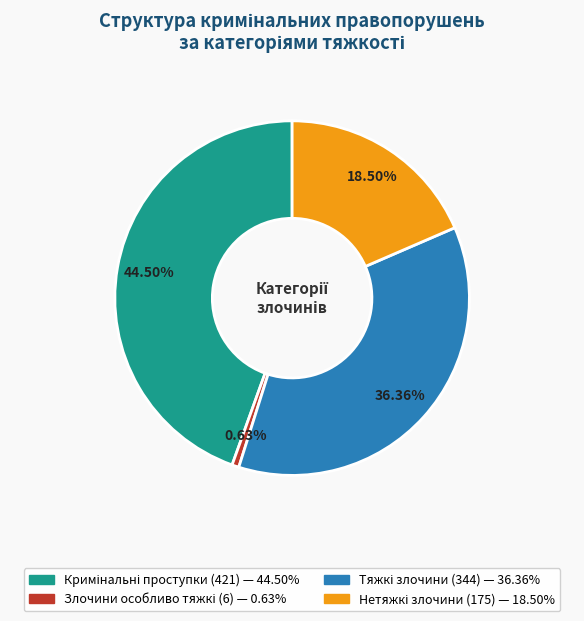

To the nearest percent, what is the difference between the largest and smallest slice percentages?

44%